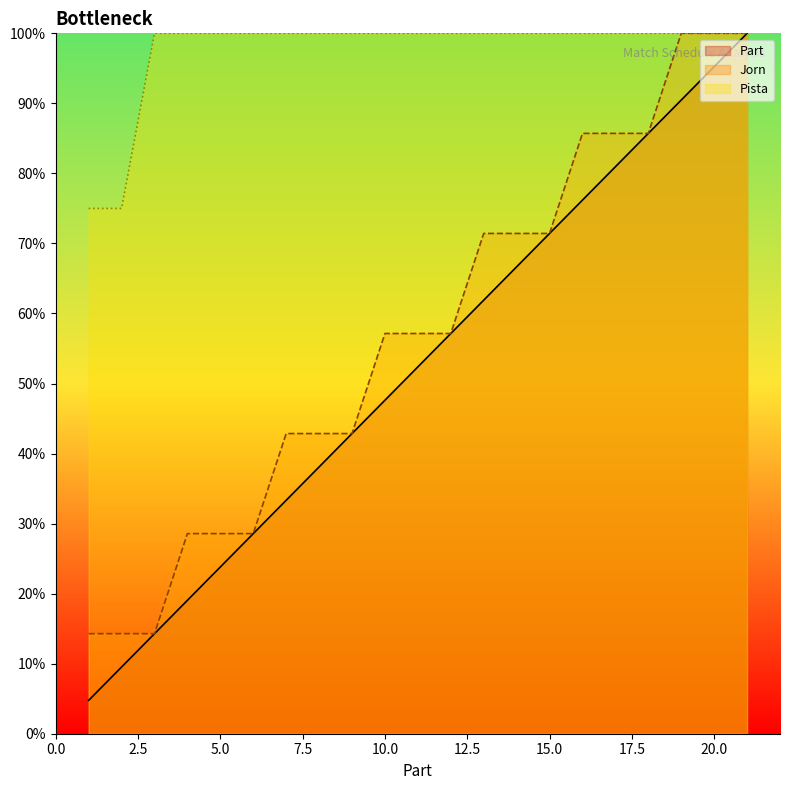

True or false: Jorn and Pista cross at least once.

False